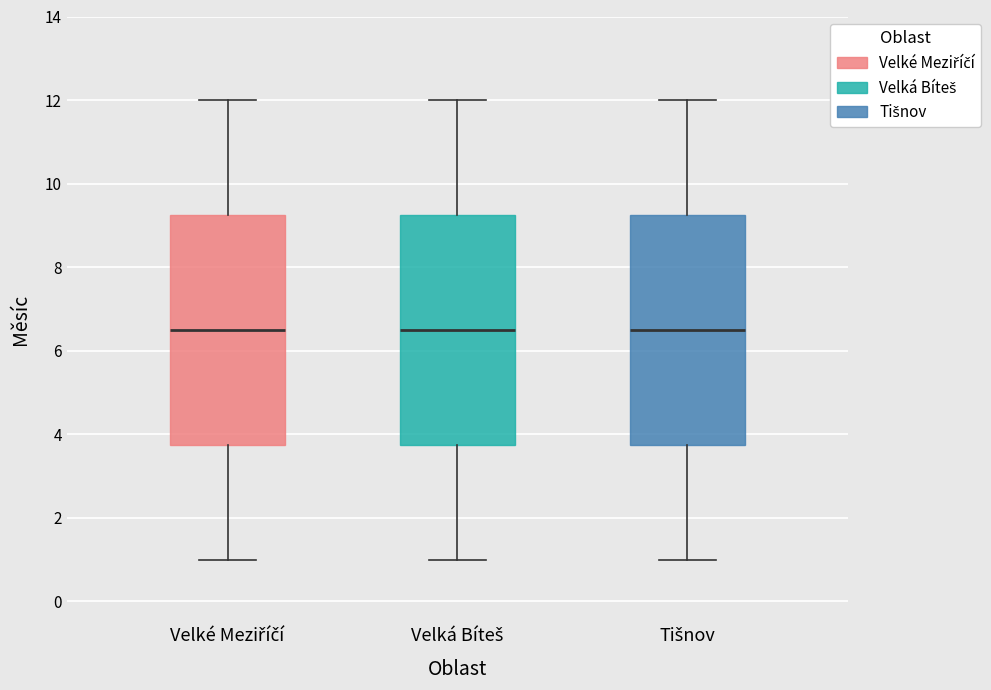

Reading left to right, read every box against the y-axis: the position of its median line, the range the box covers, and the ends of its whiskers. The values are not printed on the chart, so give them approximately, as read against the axis.

Velké Meziříčí: median 6.6, box 3.8 to 9.2, whiskers 1.0 to 12.0
Velká Bíteš: median 6.6, box 3.8 to 9.2, whiskers 1.0 to 12.0
Tišnov: median 6.6, box 3.8 to 9.2, whiskers 1.0 to 12.0